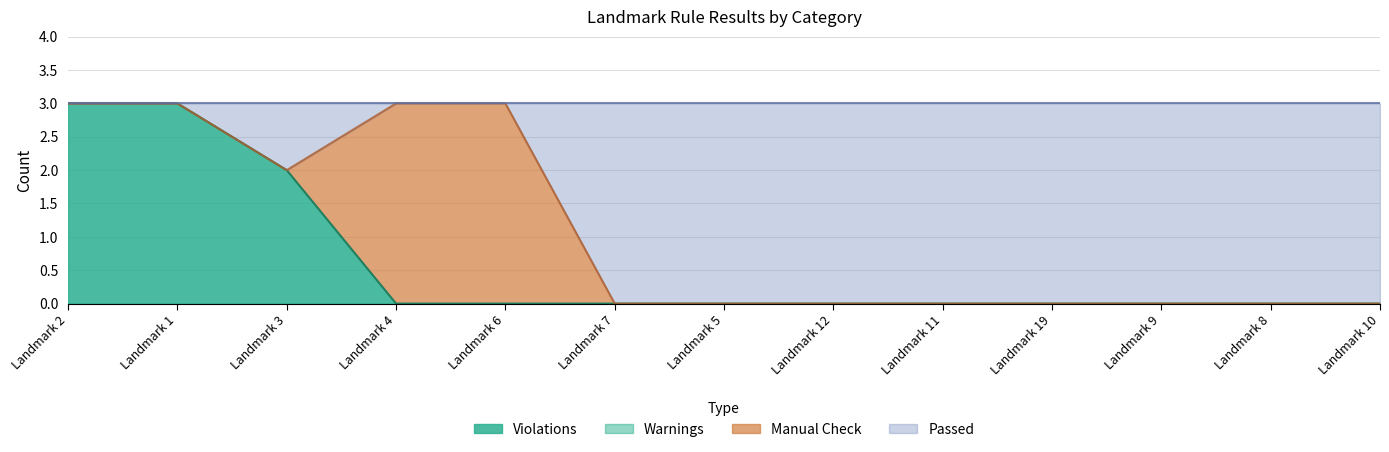

True or false: Violations has a value of -1 at Landmark 9.

False